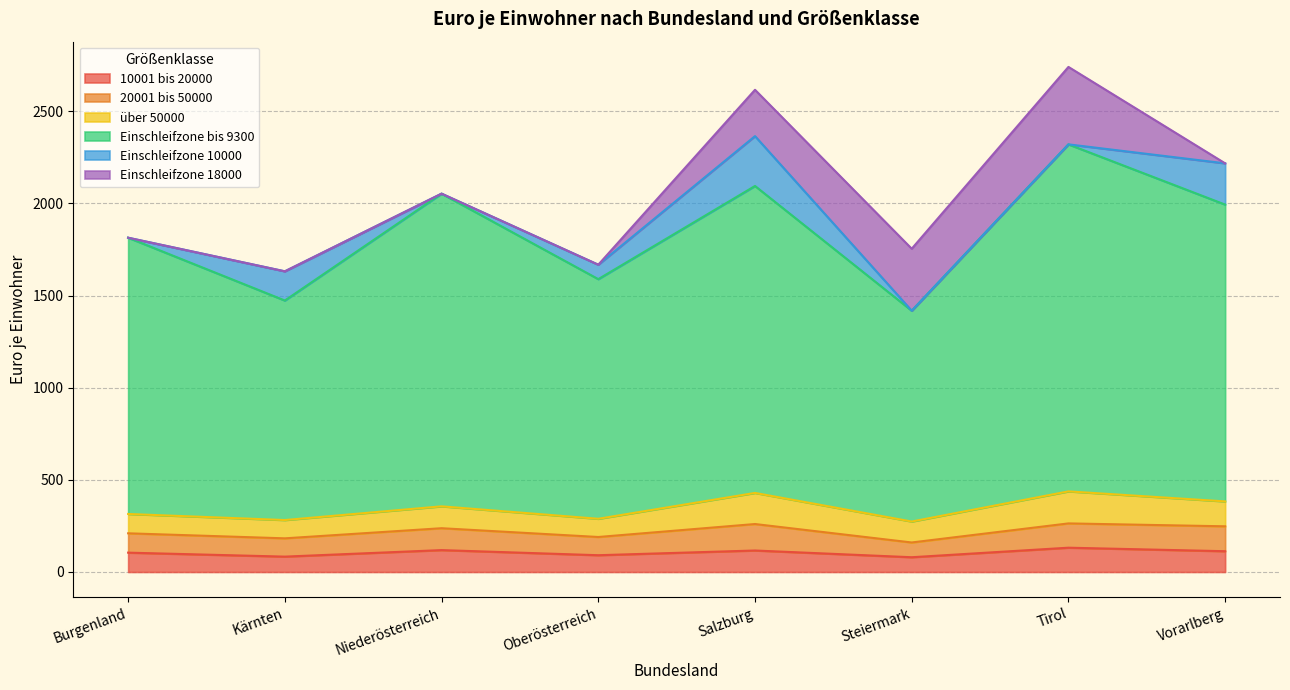

What is the maximum value shown in the chart?

2740.5